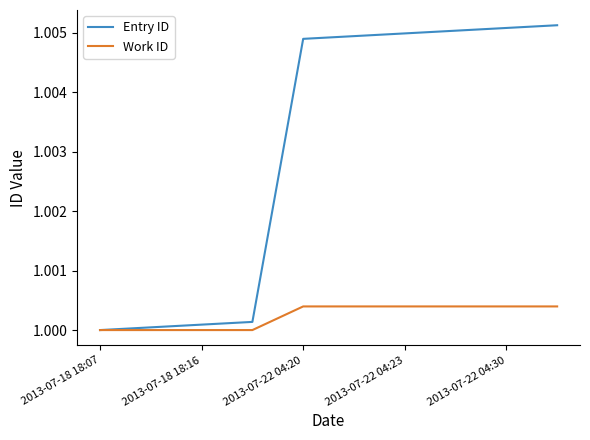

List the series in order of their peak value, highest first.

Entry ID, Work ID